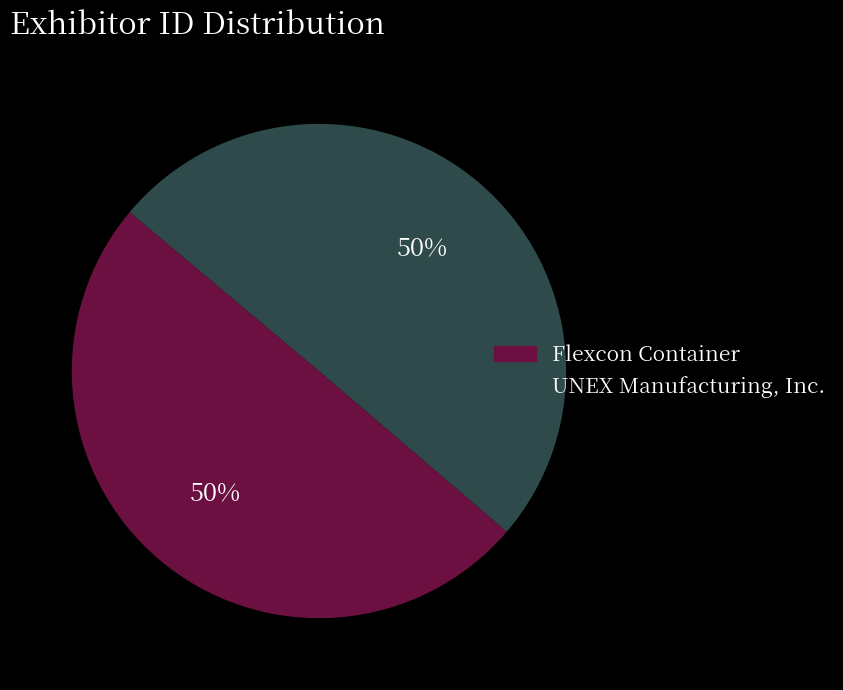

The Flexcon Container slice represents 50% of the pie. True or false?

True